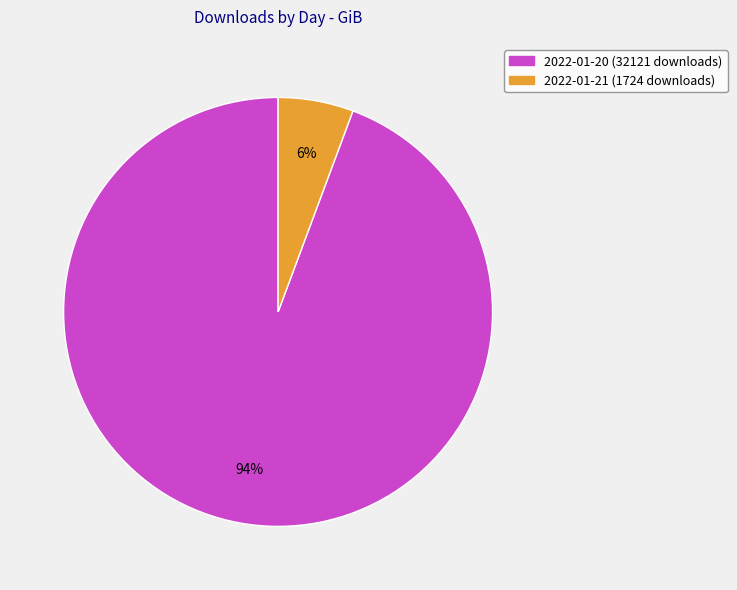

Which category has the biggest portion of the pie?

2022-01-20 (32121 downloads)